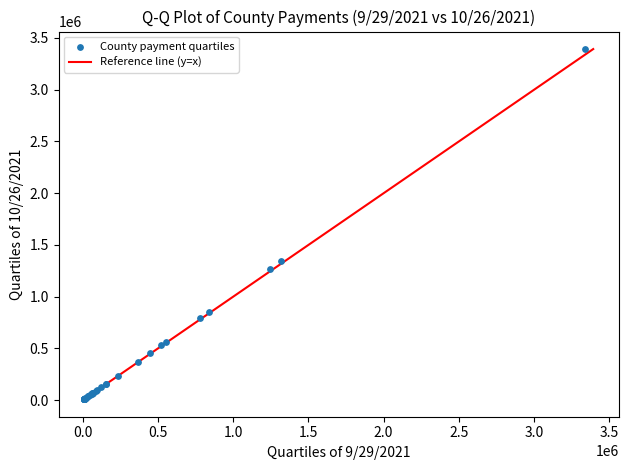

What Y value in the scatter plot is closest to 1701461?

1342120.7